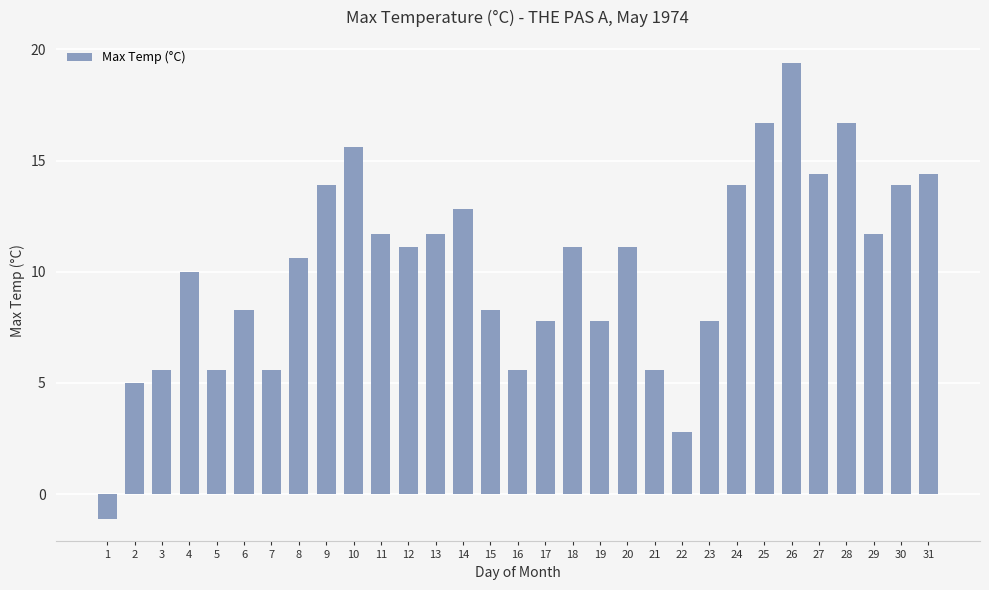

What is the value of the 1st bar from the left?

-1.1